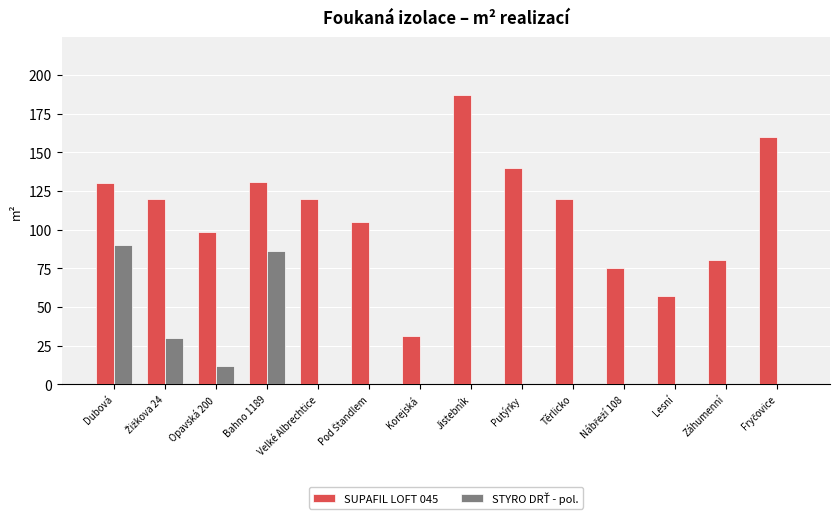

Which category has the highest value in the SUPAFIL LOFT 045 series?

Jistebník